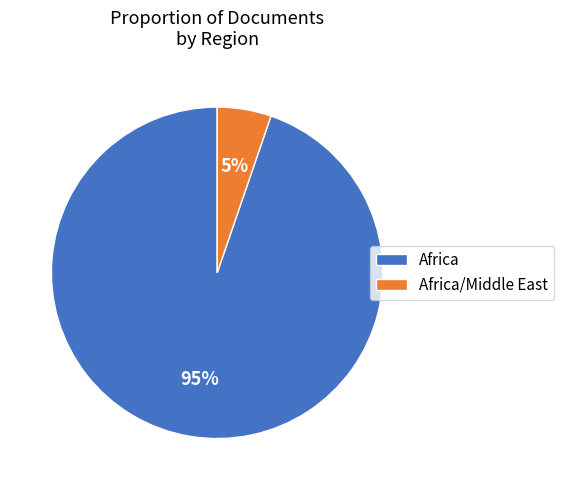

Which slice is the largest?

Africa